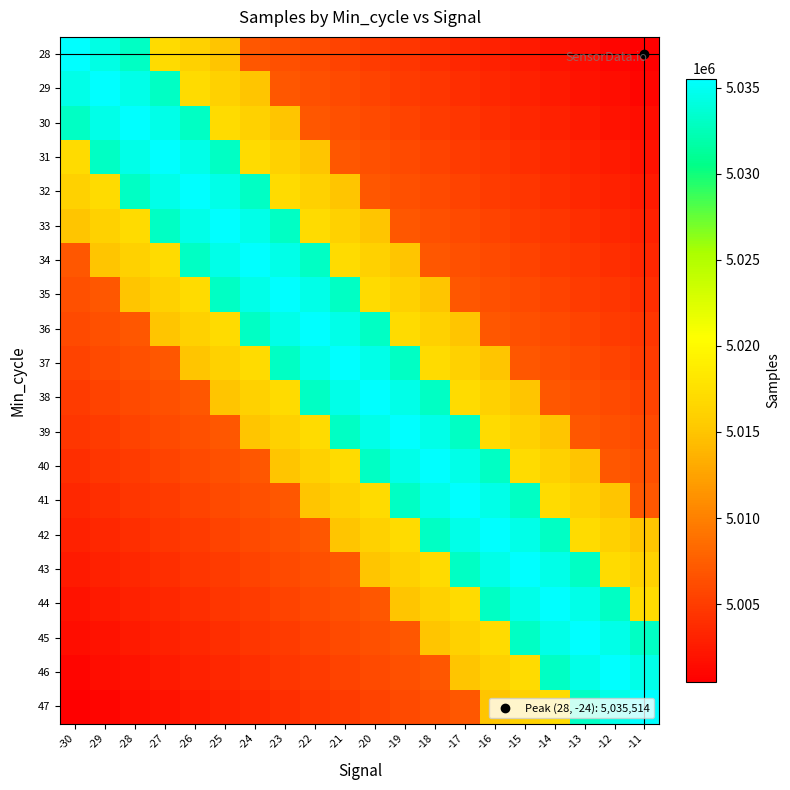

What is the difference between the highest and lowest values at -19?

31014